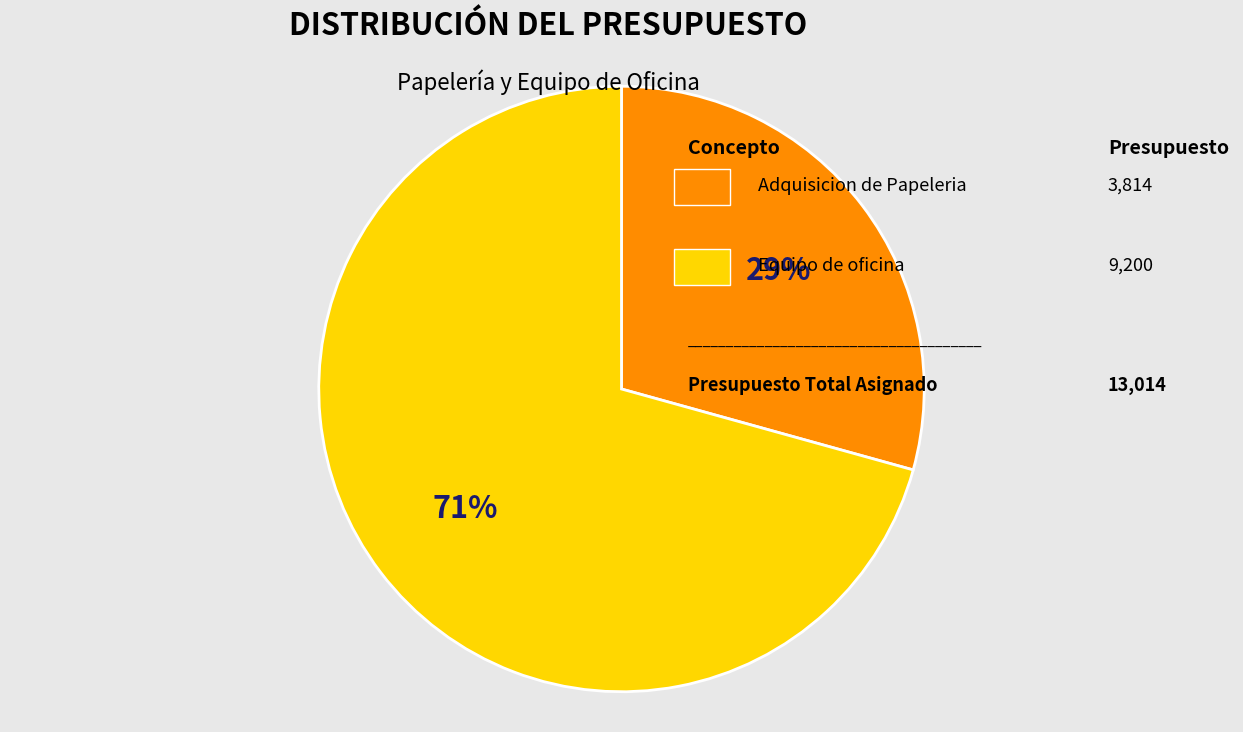

Is there any slice that represents more than half of the pie?

Yes